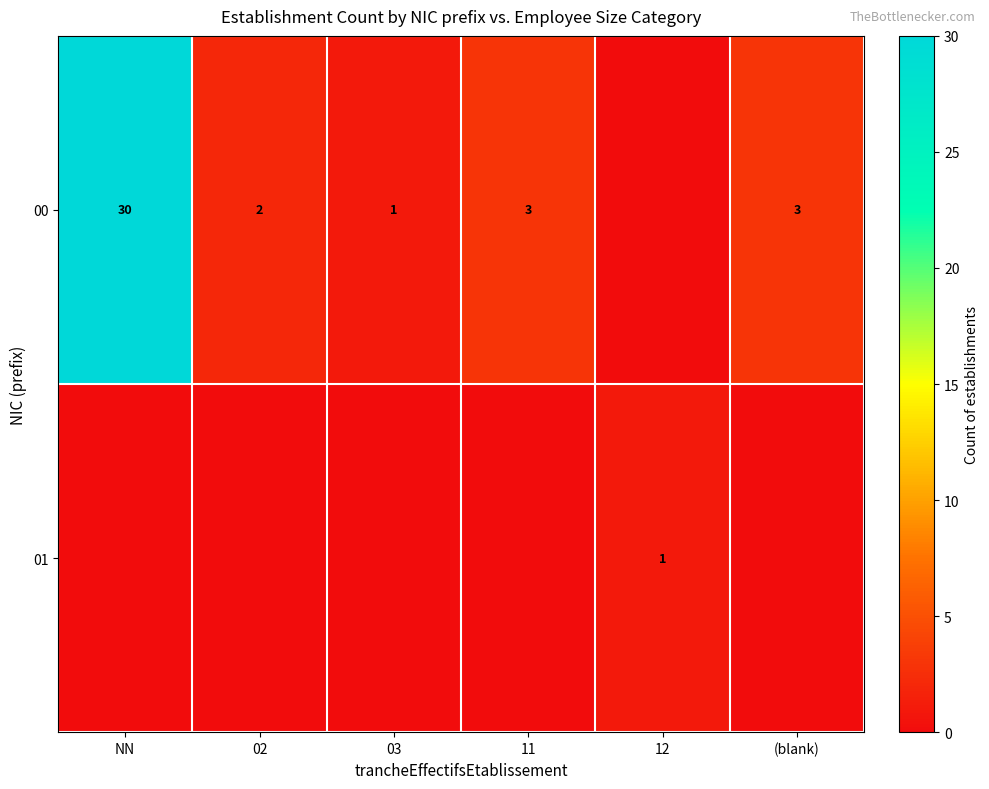

The value of 01 at 12 is 1. True or false?

True